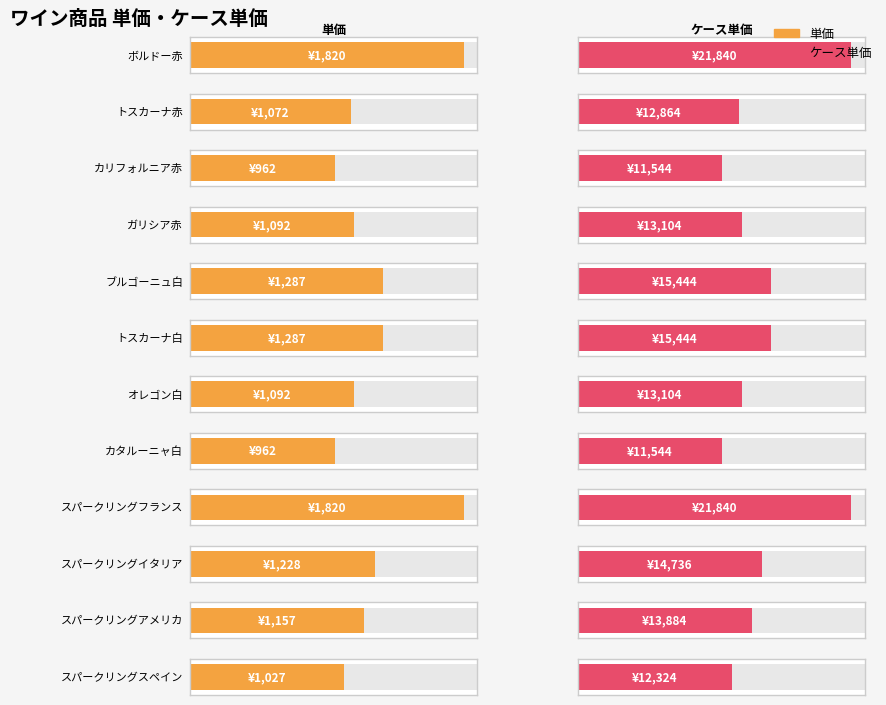

What is the spread (max minus min) of values at トスカーナ赤?

11792